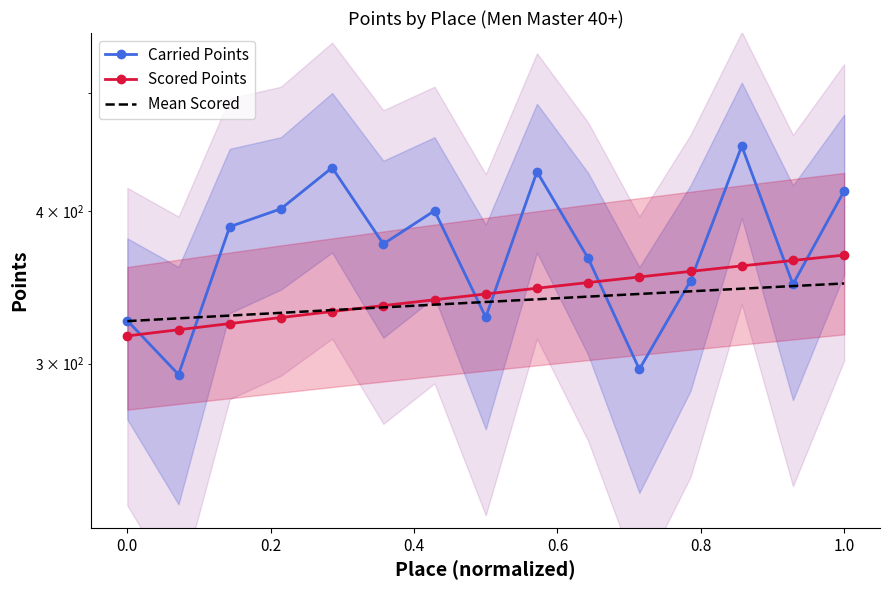

At how many categories does at least one series exceed 372?

8